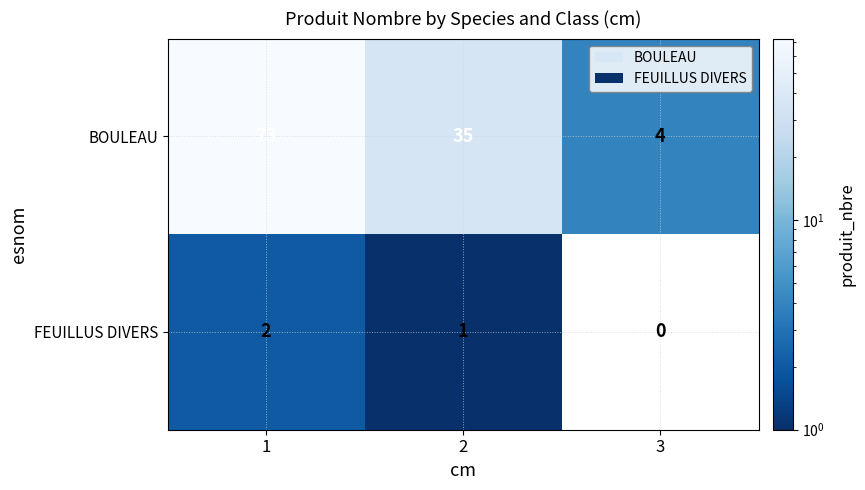

Reading left to right, what are all the values shown in this chart?

BOULEAU: 1=73	2=35	3=4
FEUILLUS DIVERS: 1=2	2=1	3=0